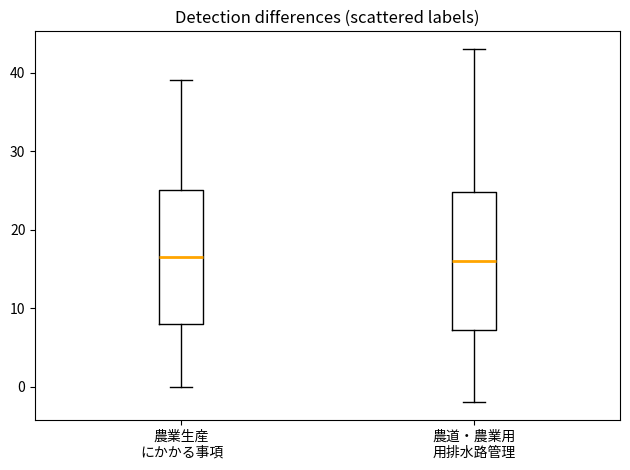

Reading left to right, transcribe this box plot: for each box, give where its median line is, the range the box spans, and where its two whiskers end, as read against the y-axis. The values are not printed on the chart, so give them approximately, as read against the axis.

農業生産 にかかる事項: median 17, box 8 to 25, whiskers 0 to 39
農道・農業用 用排水路管理: median 16, box 7 to 25, whiskers -2 to 43